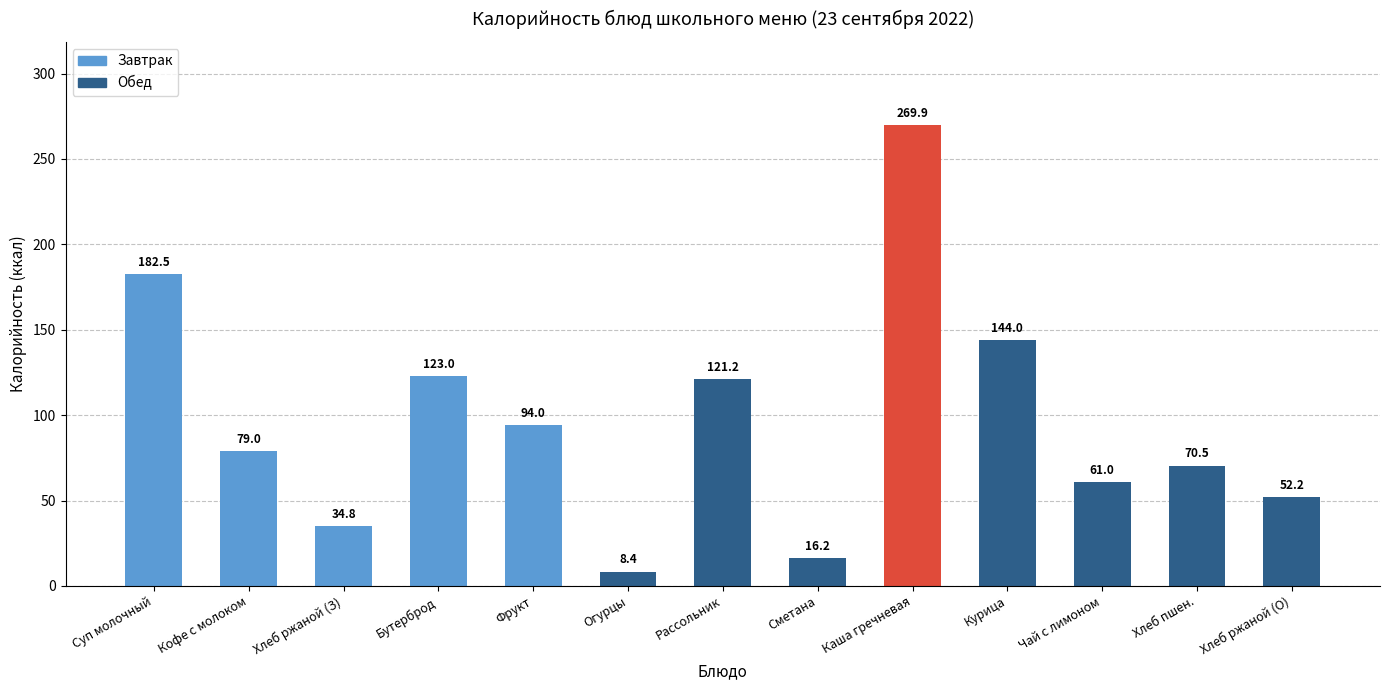

Between Фрукт and Кофе с молоком, which is larger?

Фрукт